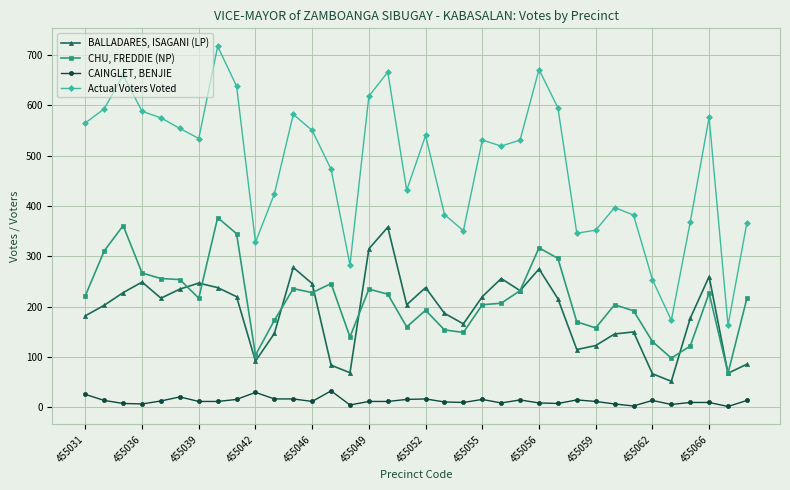

What is the greatest value displayed?

717